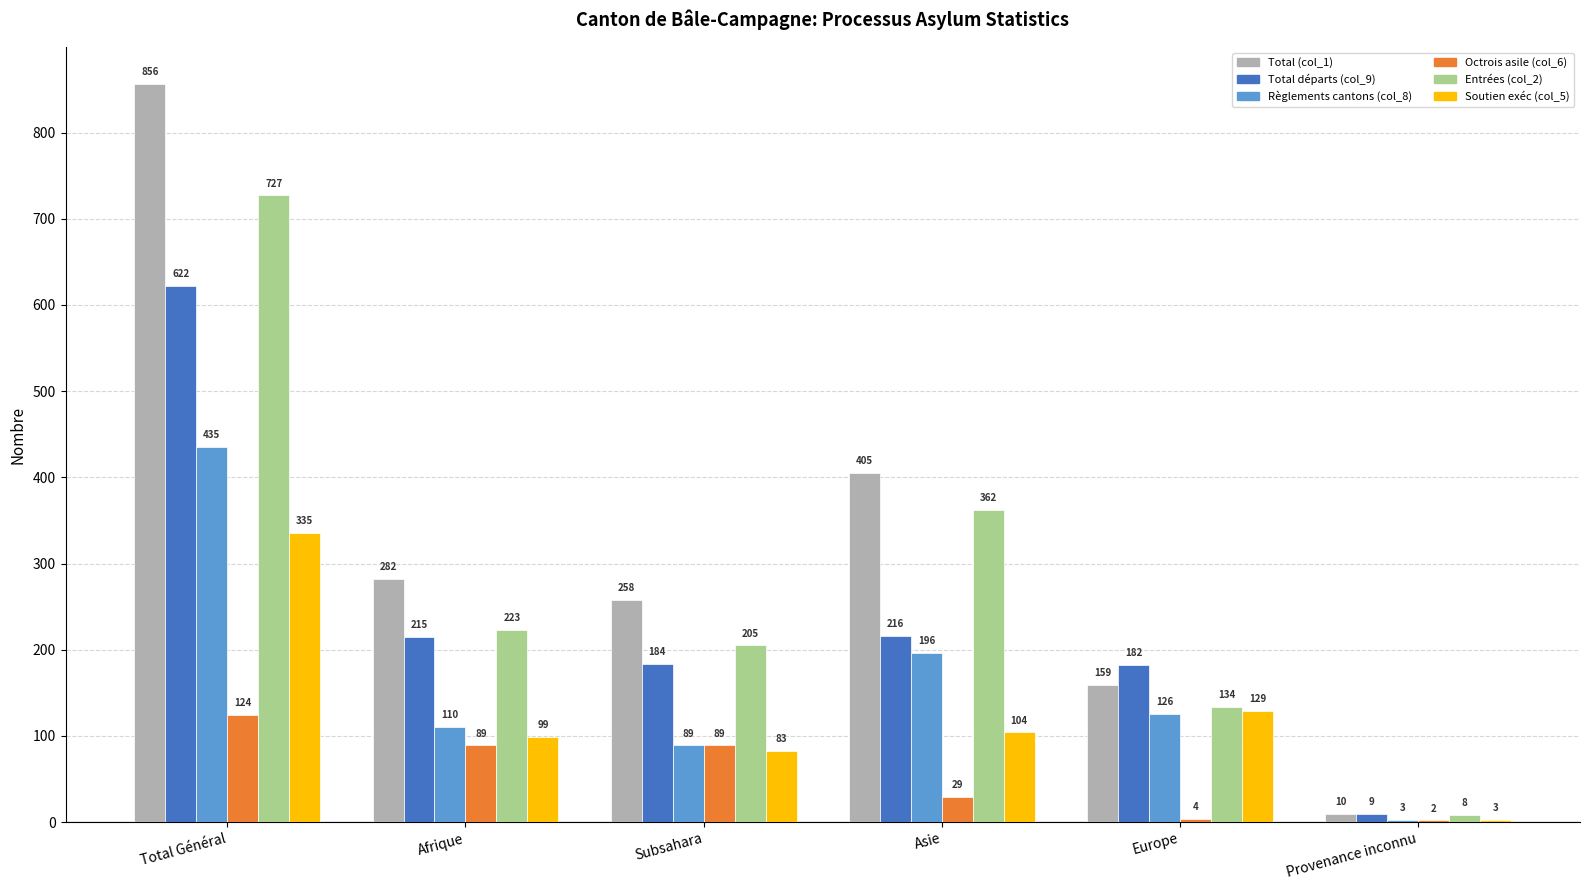

What is the highest value of the Règlements cantons (col_8) series?

435